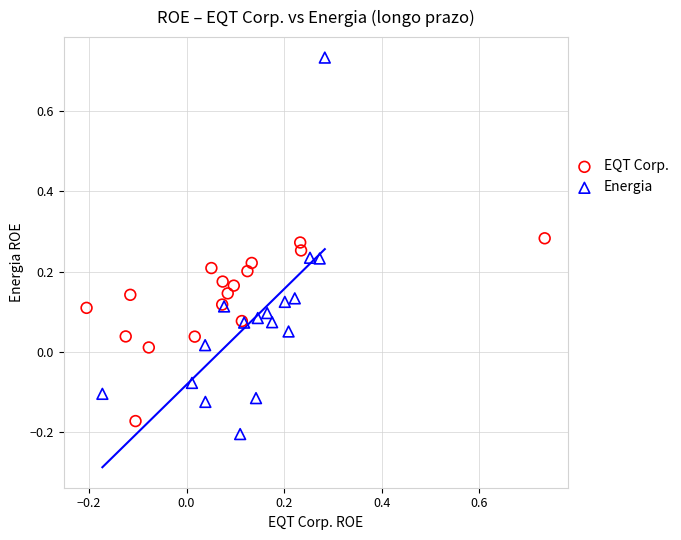

Which series contains the highest Y value?

Energia